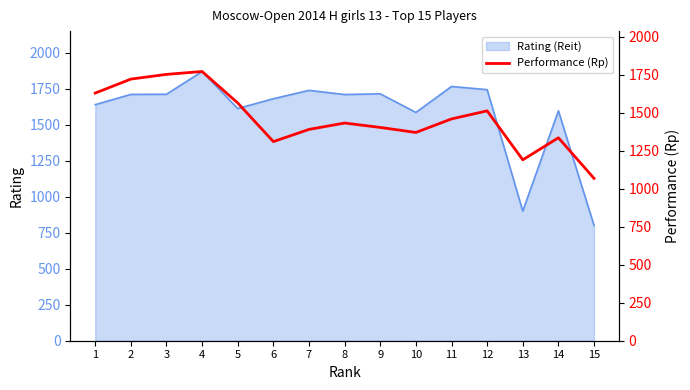

How many lines are shown in the chart?

1